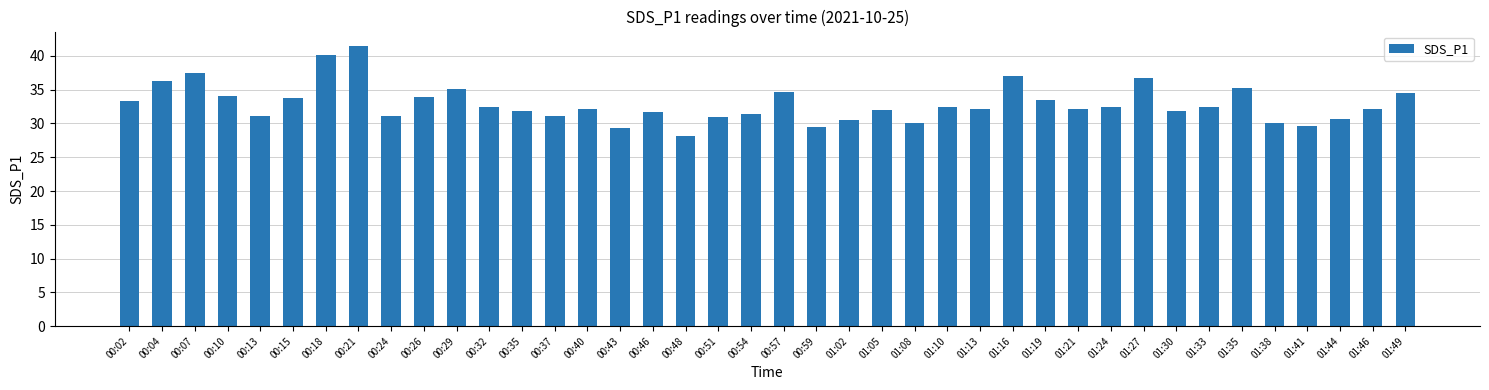

What is the label of the 20th bar from the right?

00:57